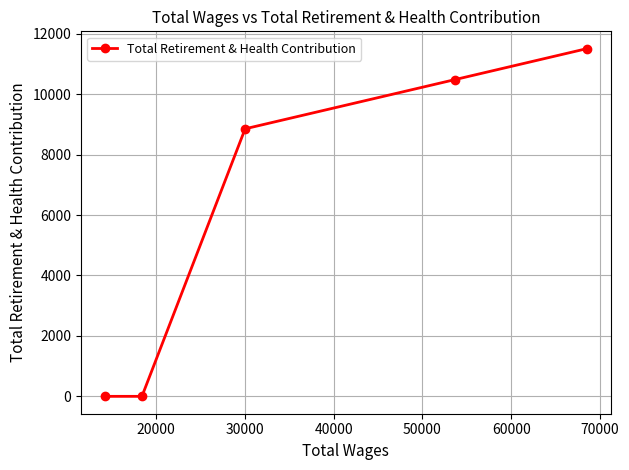

Reading left to right, list all the values displayed in this chart.

0	0	8852	10480	11502